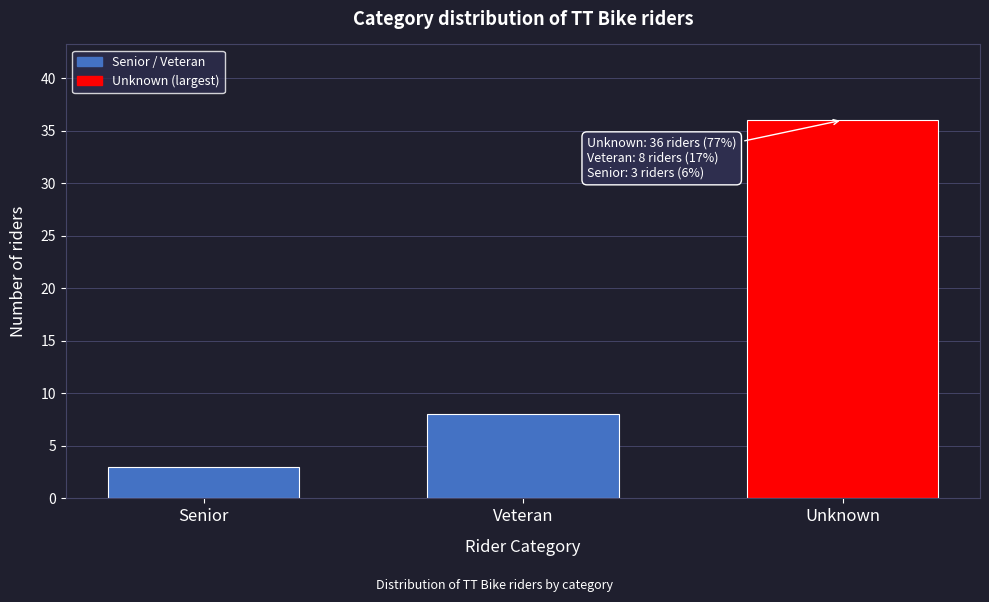

Reading left to right, list all the values displayed in this chart.

Senior=3	Veteran=8	Unknown=36